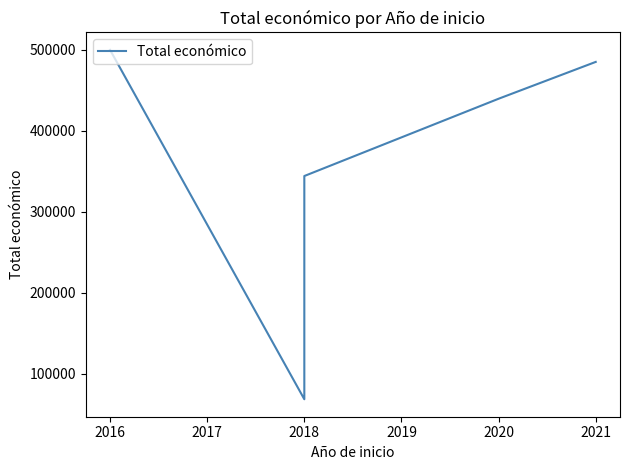

Reading left to right, what are all the values shown in this chart?

499868	68775	165000	344243	439594	485043